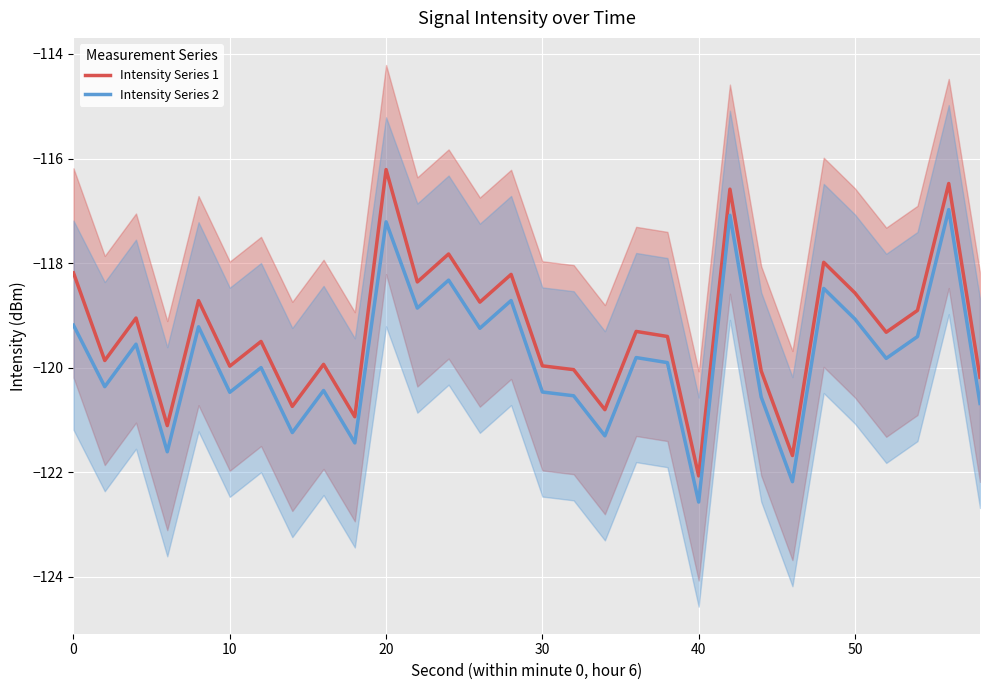

Rank the series by their maximum value, from highest to lowest.

Intensity Series 1, Intensity Series 2